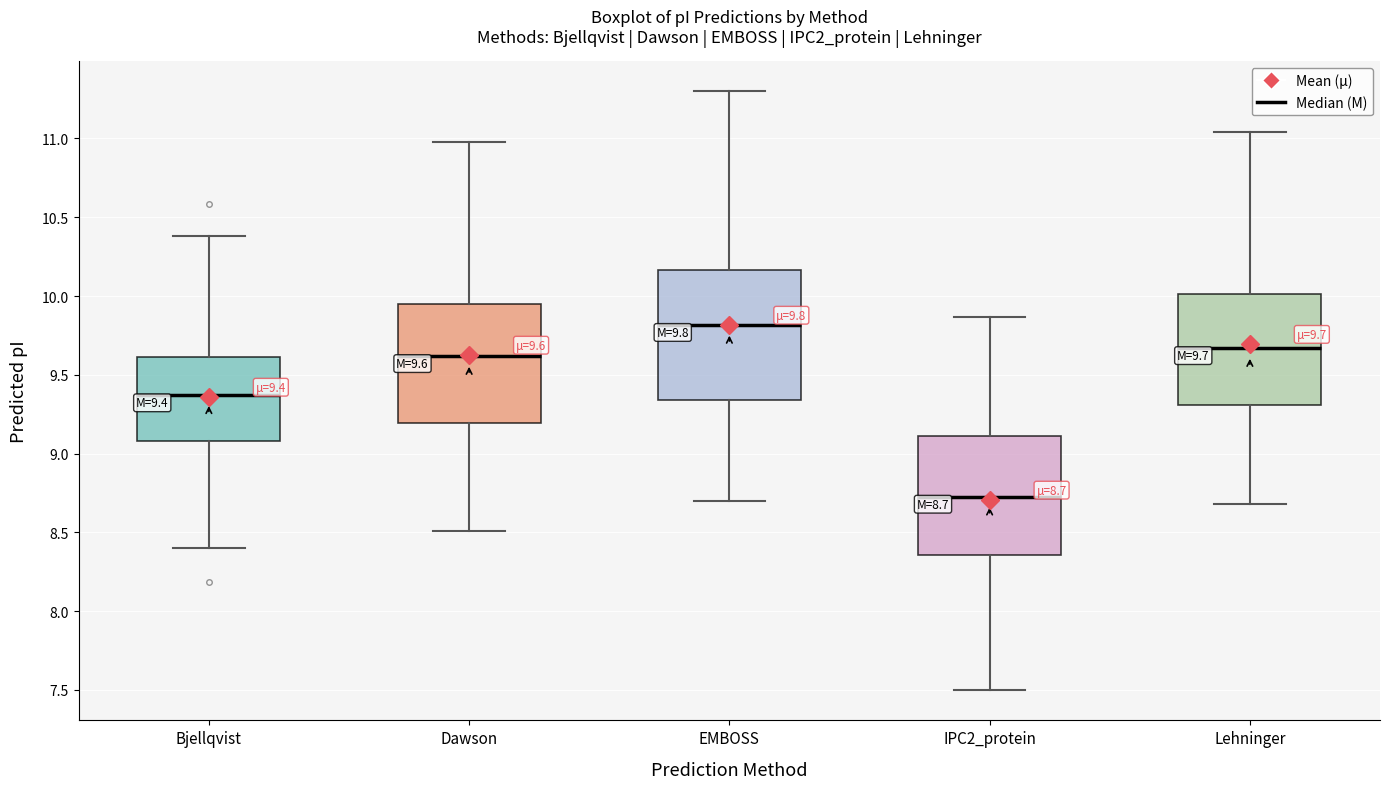

Comparing the boxes themselves (not the whiskers), which one is the tallest?

EMBOSS